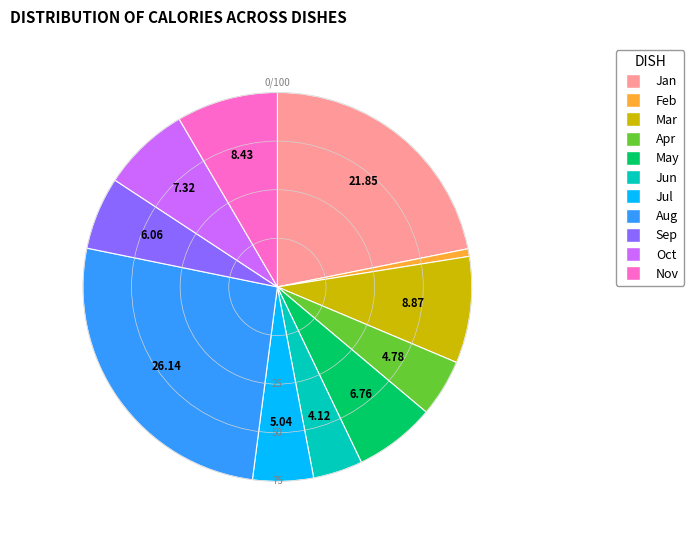

Is there any slice that represents more than half of the pie?

No